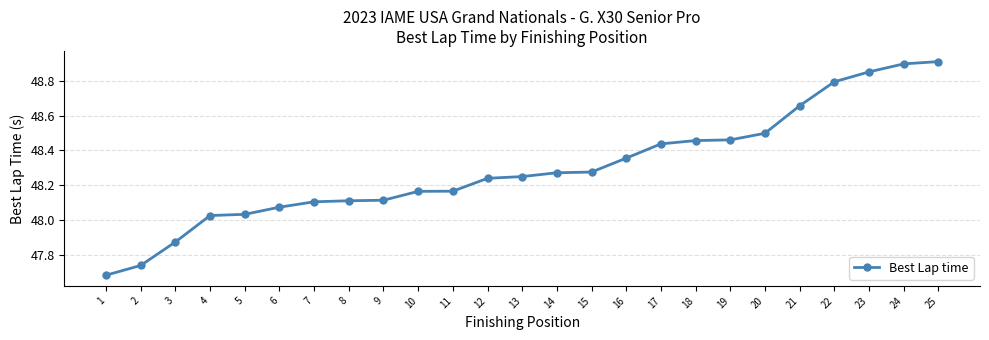

What is the sum of all values?

1207.5